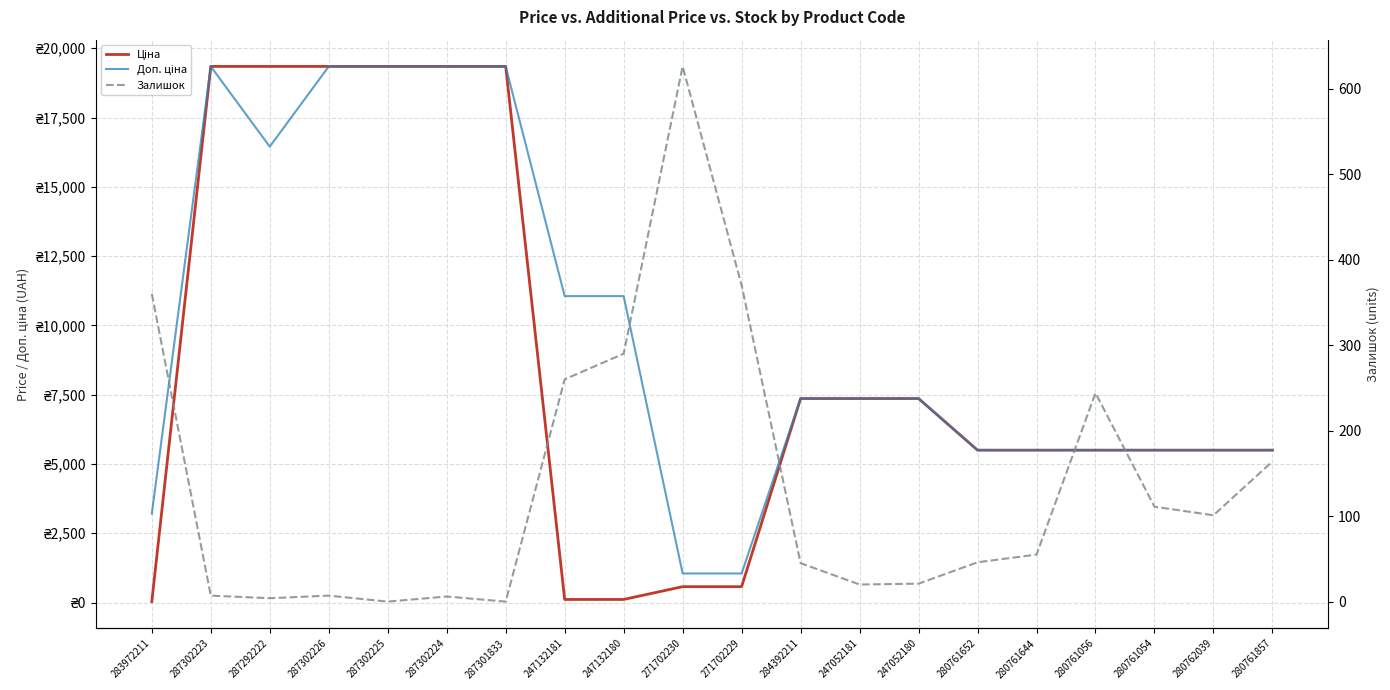

At which label is Доп. ціна closest to 10195?

247132181